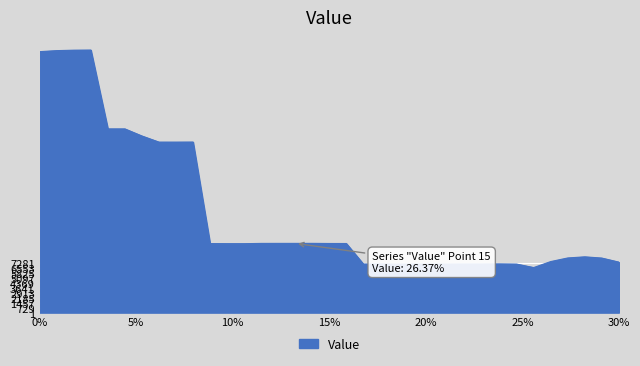

What is the difference between the maximum and minimum values?

31997